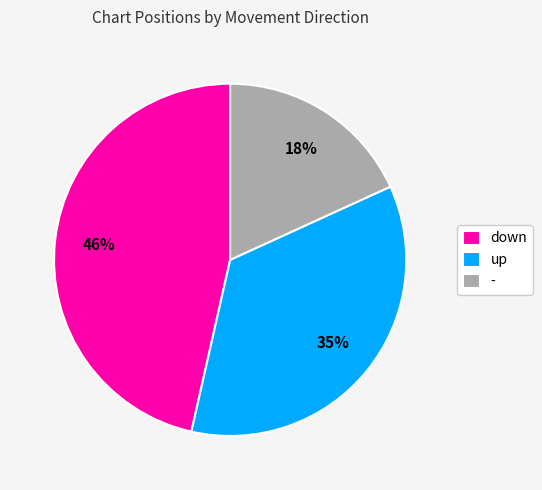

Does down represent more than half of the total?

No